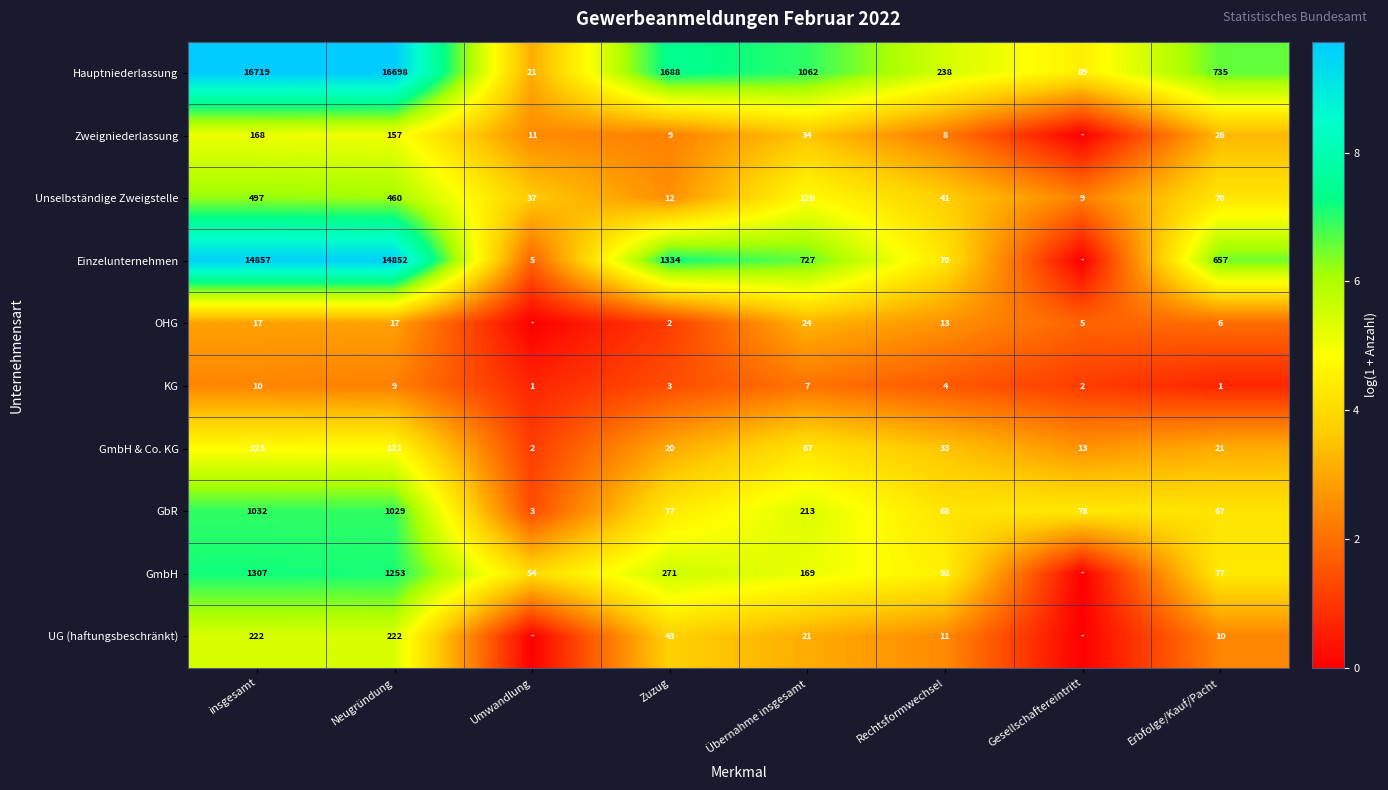

How many data points in Hauptniederlassung are less than 1062?

4